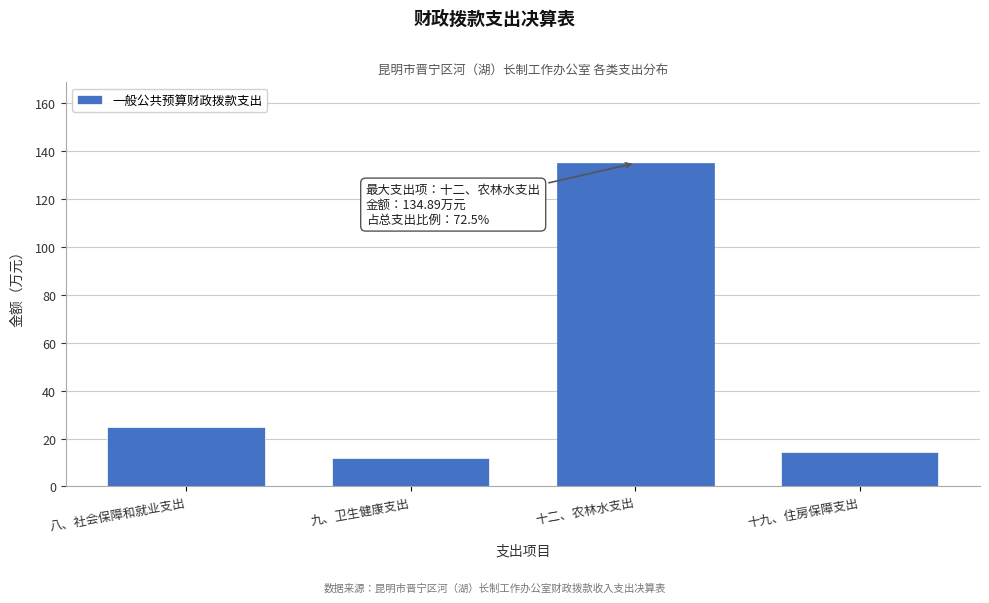

Reading right to left, list all the values displayed in this chart.

十九、住房保障支出=14.5	十二、农林水支出=134.9	九、卫生健康支出=11.7	八、社会保障和就业支出=25.0